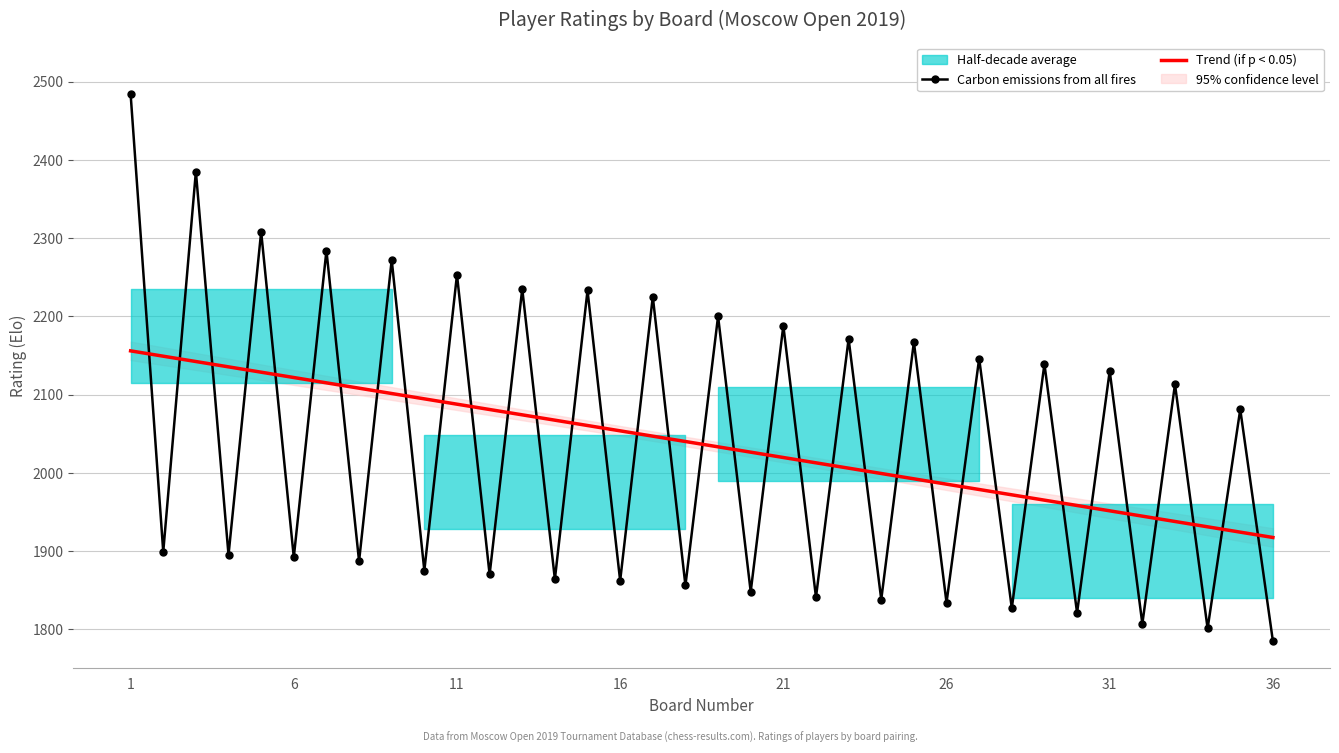

What is the maximum value for Trend (if p < 0.05)?

2155.8